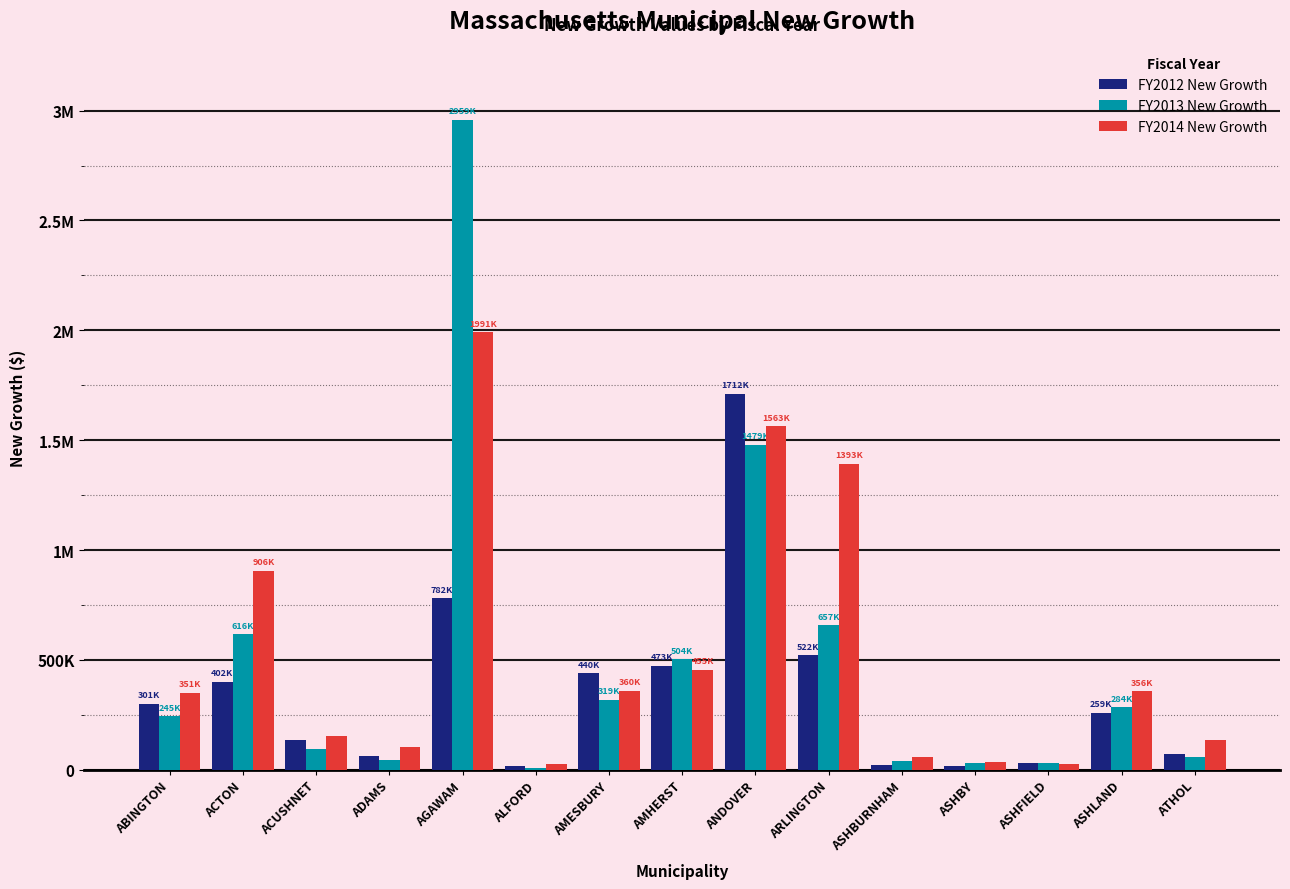

List the labels in order of FY2014 New Growth value, largest first.

AGAWAM, ANDOVER, ARLINGTON, ACTON, AMHERST, AMESBURY, ASHLAND, ABINGTON, ACUSHNET, ATHOL, ADAMS, ASHBURNHAM, ASHBY, ASHFIELD, ALFORD